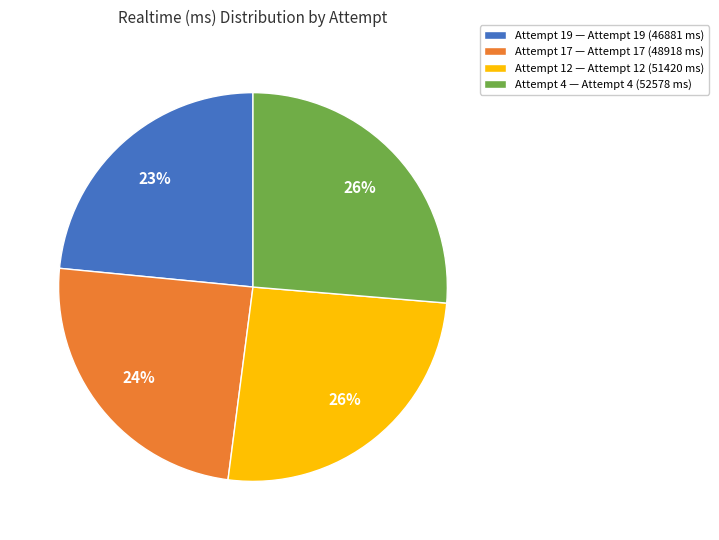

Does Attempt 19 — Attempt 19 (46881 ms) account for over 50% of the chart?

No